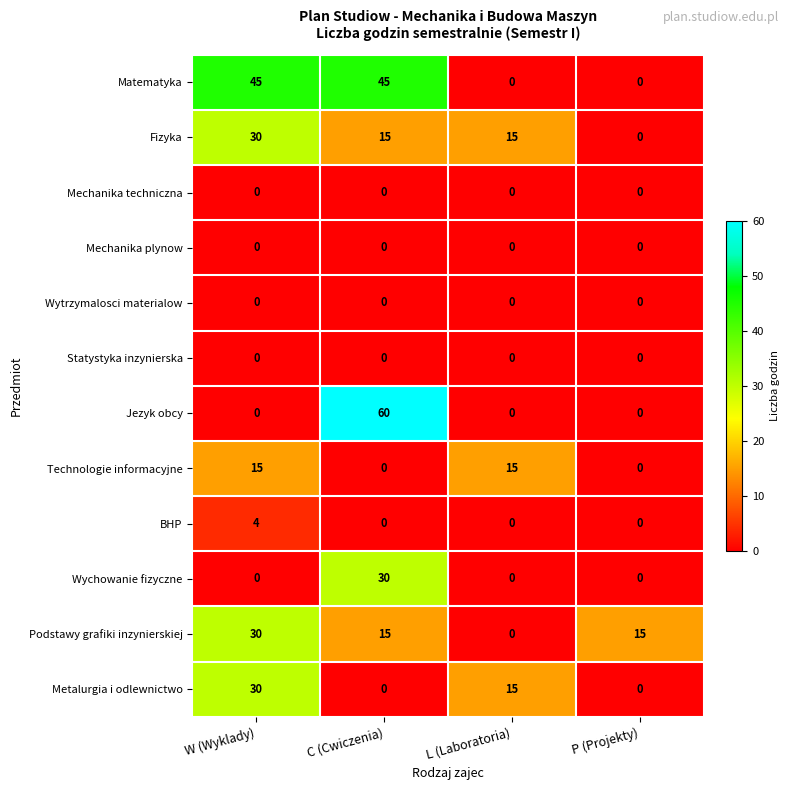

How many Matematyka values are between 0 and 45?

4